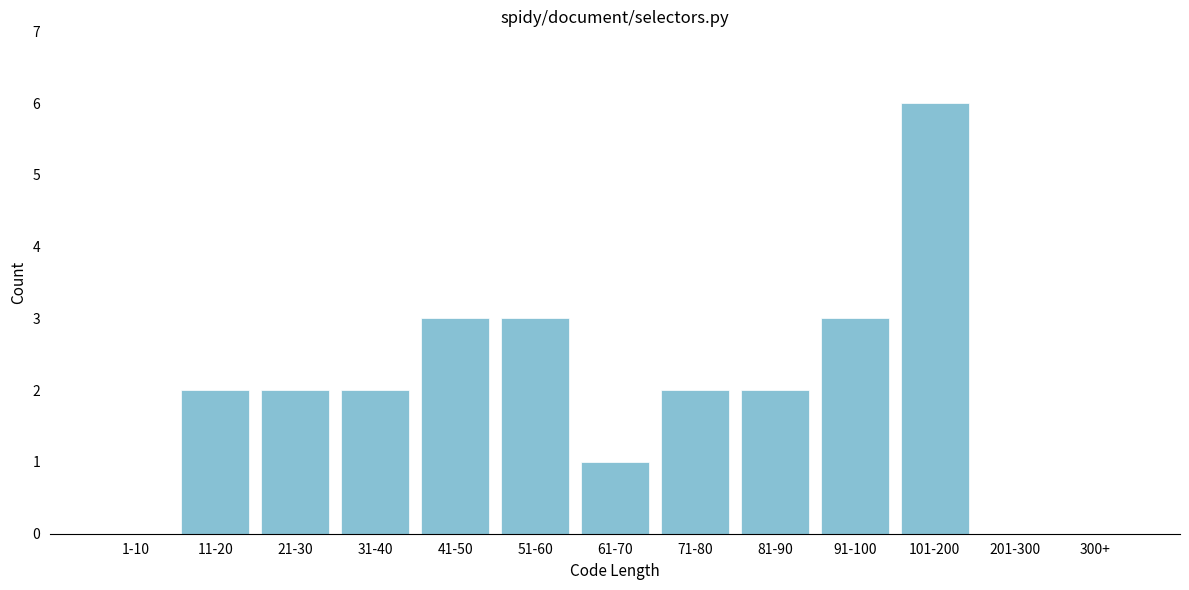

Reading right to left, list all the values displayed in this chart.

300+=0	201-300=0	101-200=6	91-100=3	81-90=2	71-80=2	61-70=1	51-60=3	41-50=3	31-40=2	21-30=2	11-20=2	1-10=0